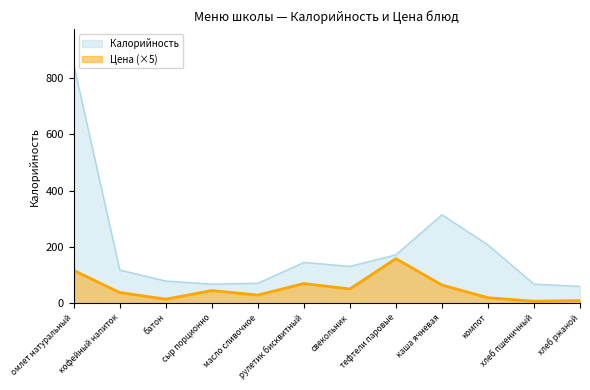

At which label does Цена reach its peak?

тефтели паровые